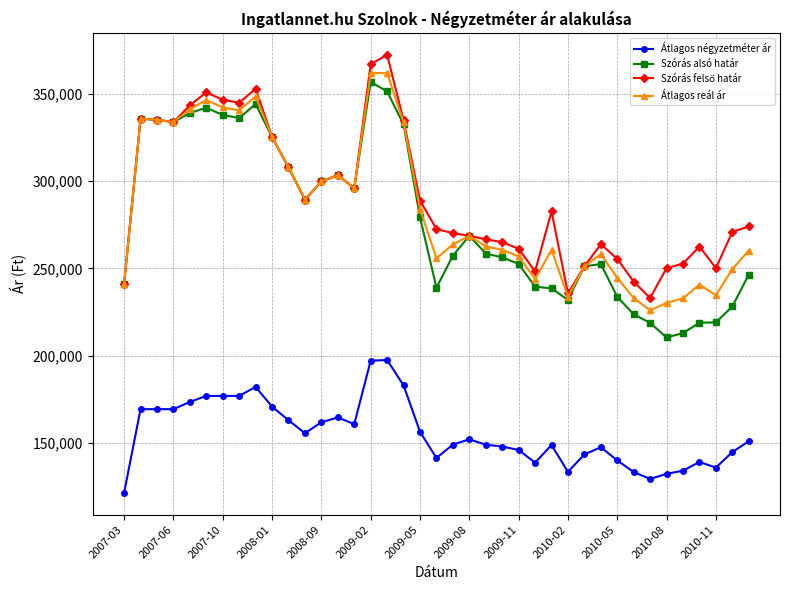

True or false: Átlagos négyzetméter ár has more than 2 points higher than both neighbors.

True